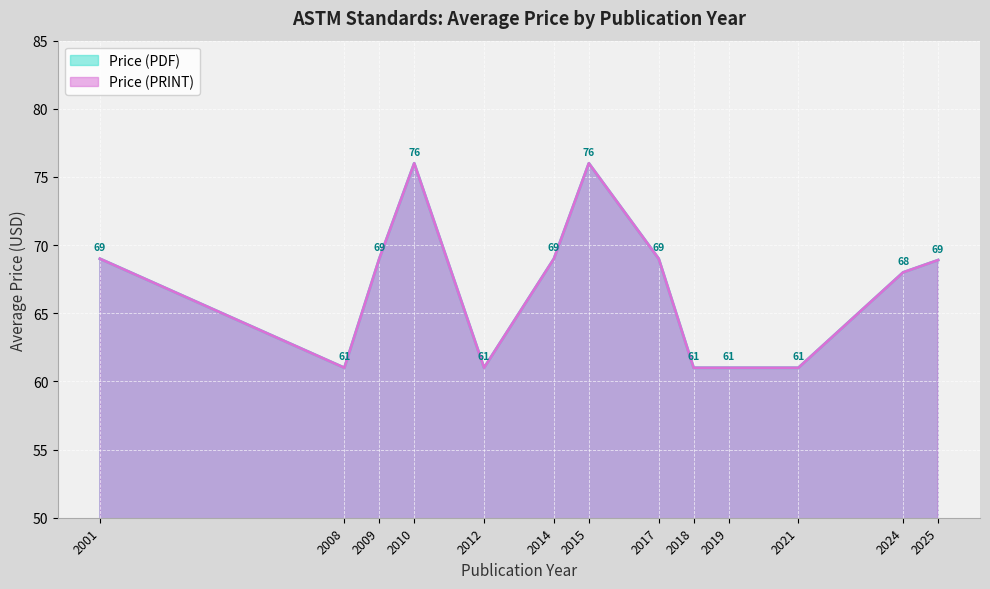

Is it true that Price (PRINT) equals 108.4 at 2012?

False